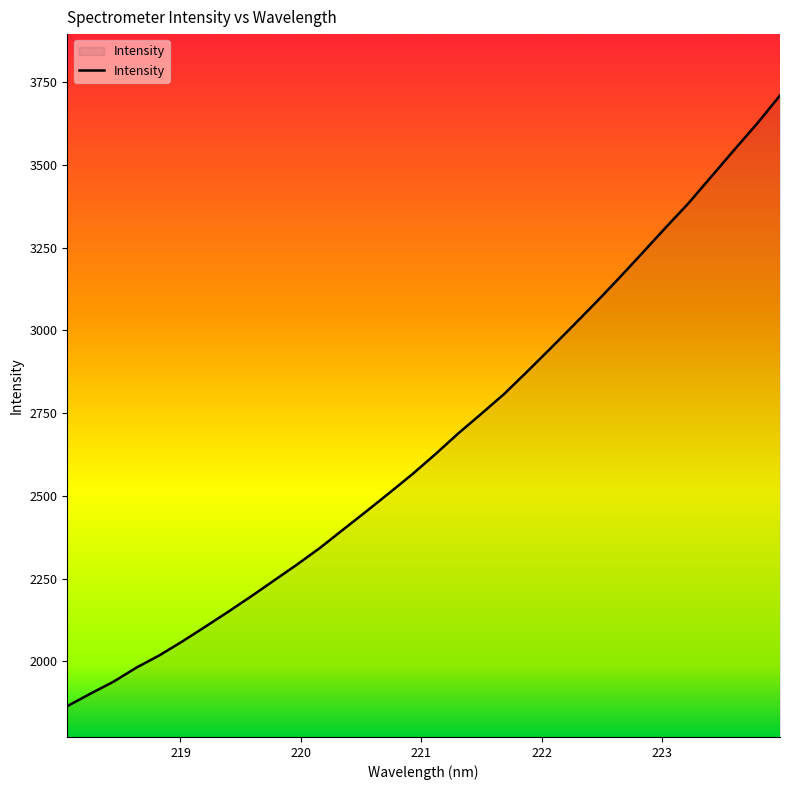

What is the minimum value shown in the chart?

1864.4